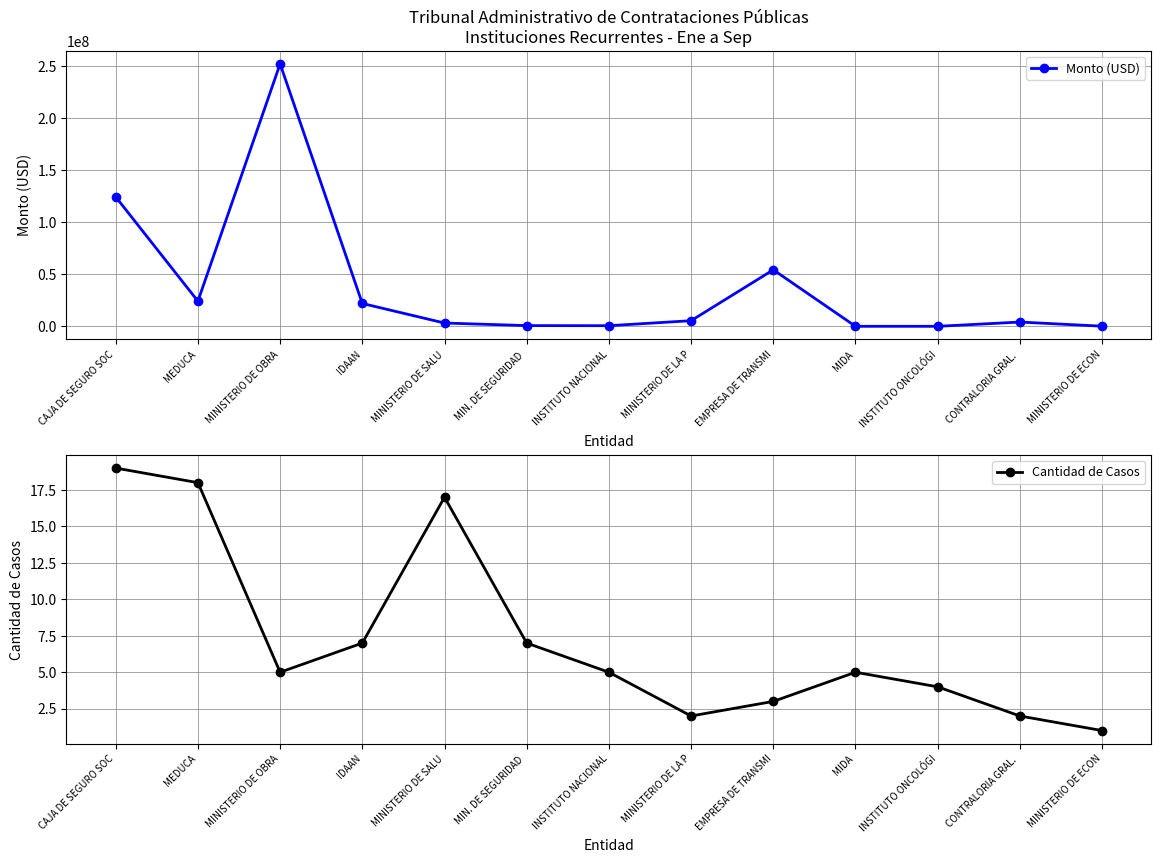

Does the chart have visible grid lines?

Yes